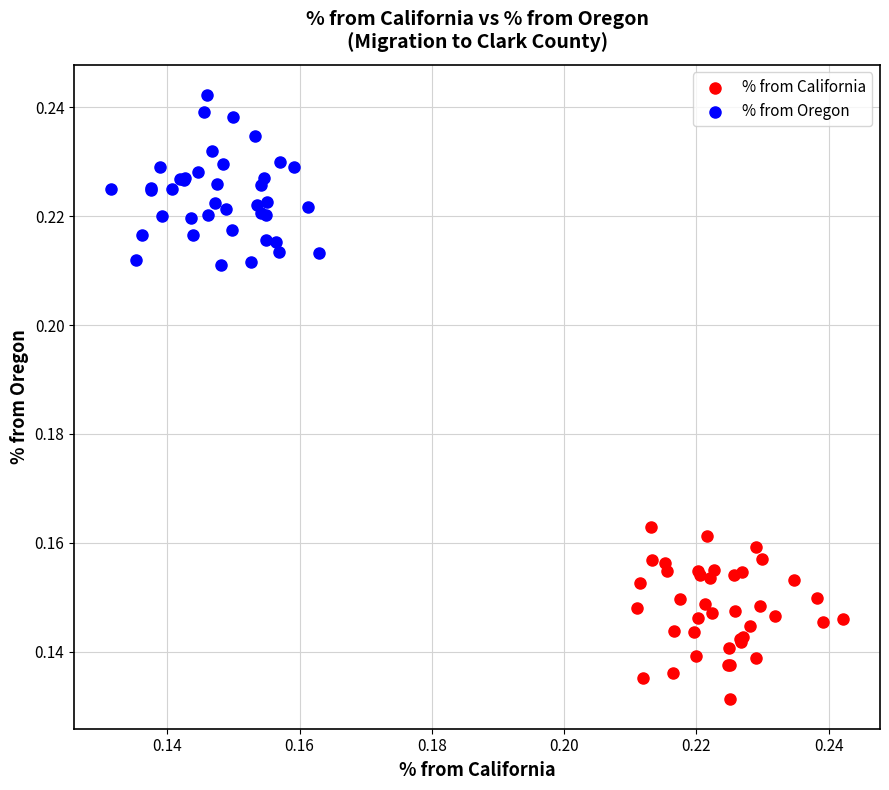

Which series contains the highest Y value?

% from Oregon